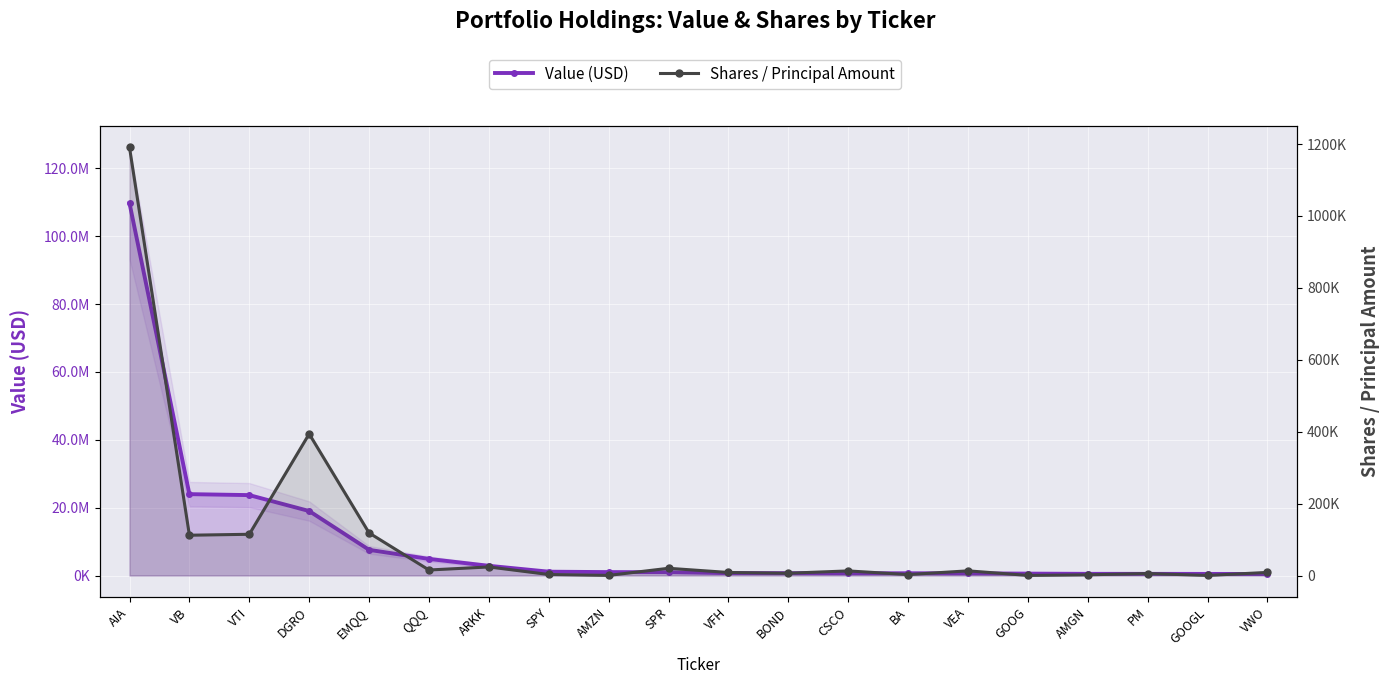

Rank the series by their maximum value, from highest to lowest.

Value (USD), Shares / Principal Amount